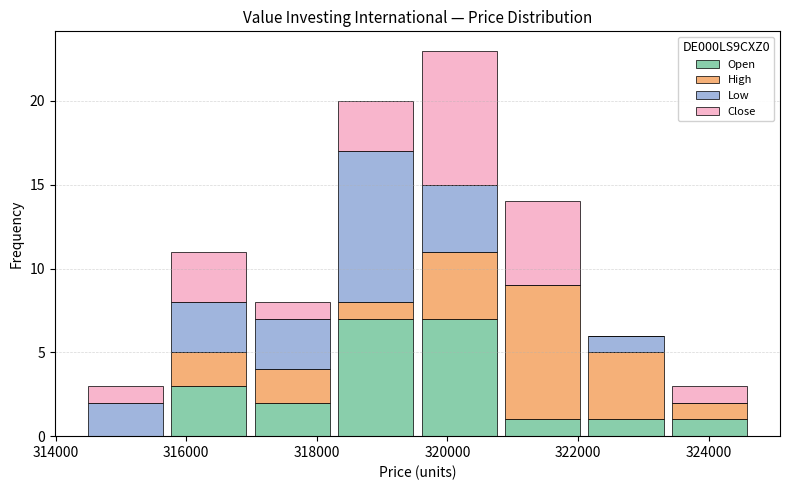

Reading left to right, list every stacked bar in this chart as the range it spans on the x-axis followed by its total height. Neither the bar edges nor the heights are printed on the chart, so give them approximately, as read against the axes.

314400 to 315800: 3
315800 to 317000: 11
317000 to 318200: 8
318200 to 319600: 20
319600 to 320800: 23
320800 to 322000: 14
322000 to 323400: 6
323400 to 324600: 3